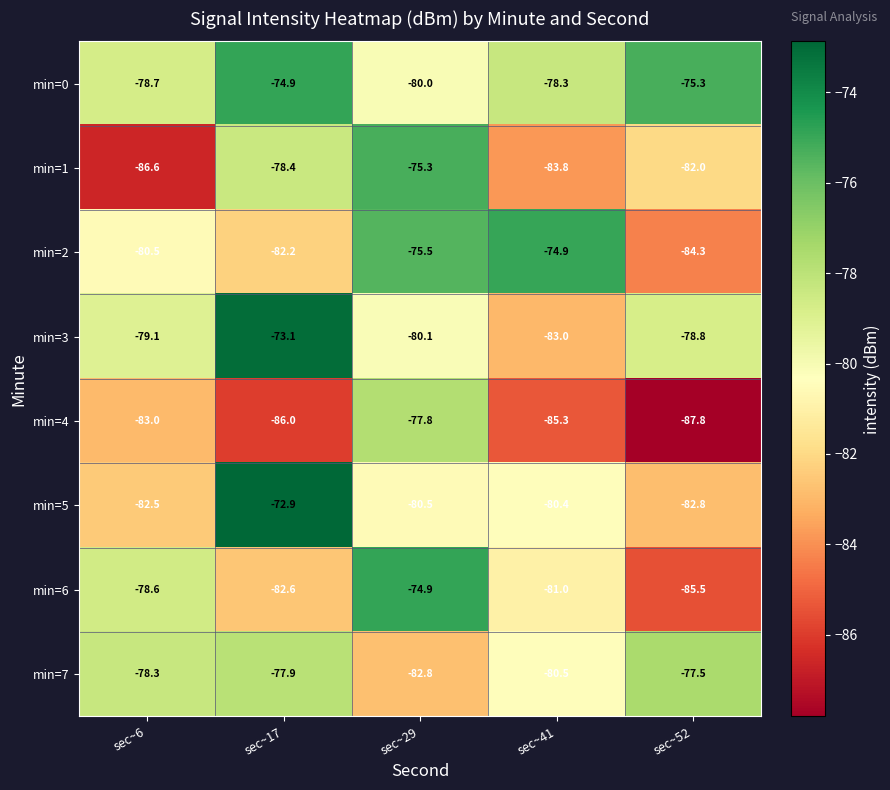

What is the total value across all series at sec~6?

-647.3